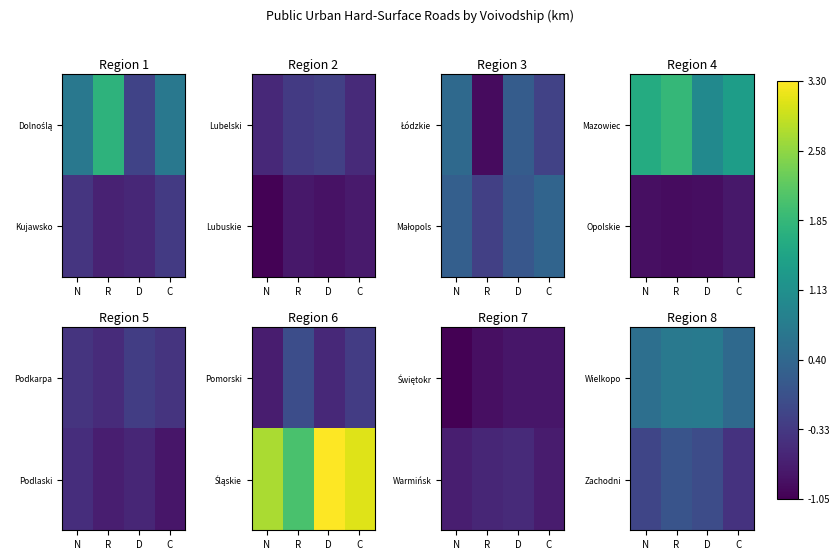

At which category is the sum across all series the highest?

R